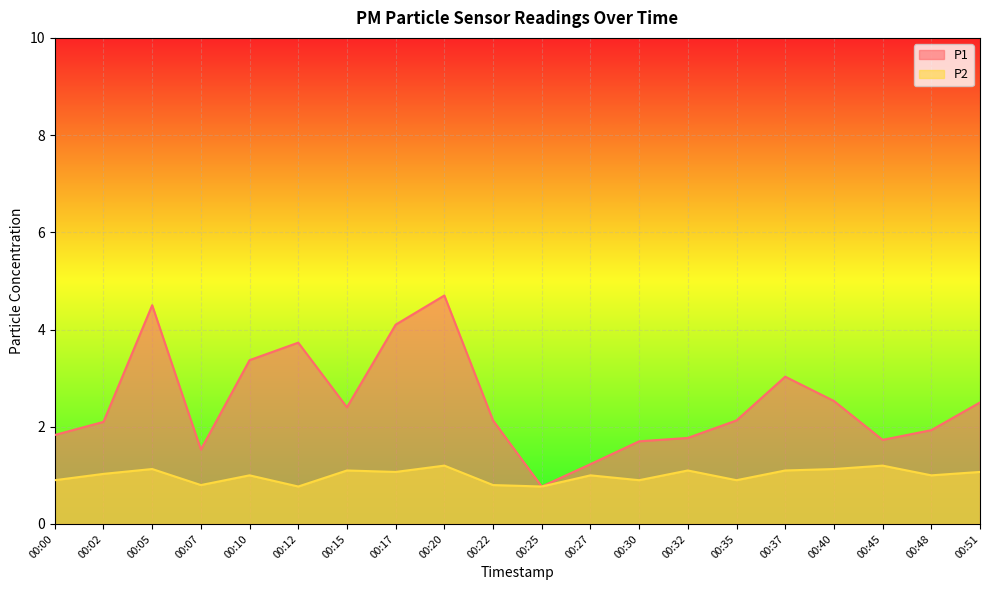

How many values in the P1 series are below 2?

8